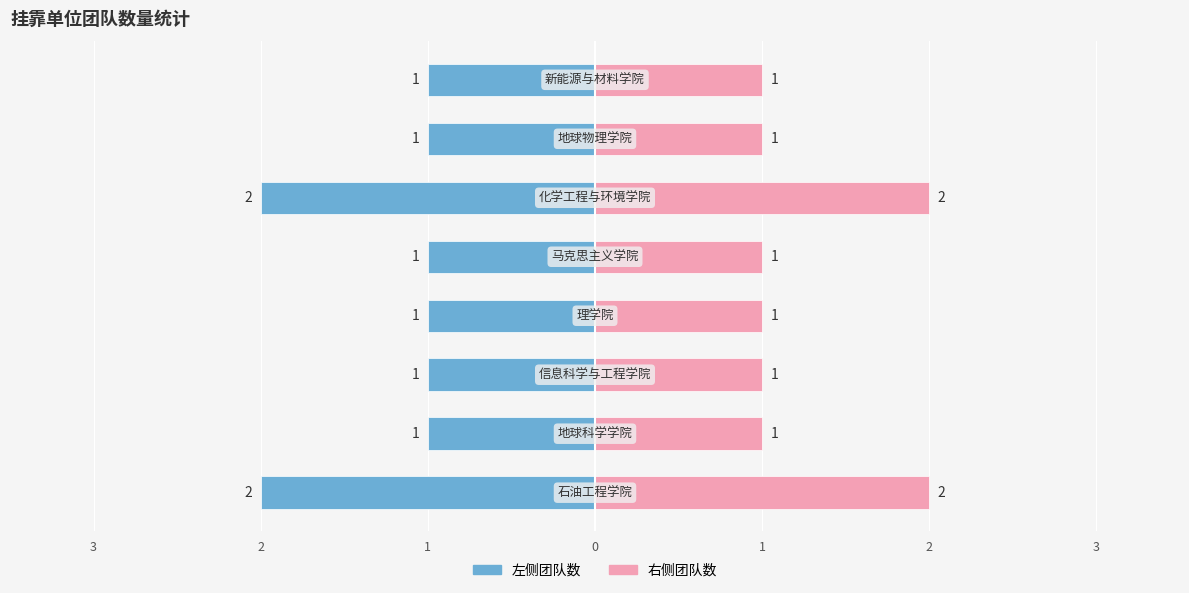

How many values in the 团队数(右) series exceed 1?

2